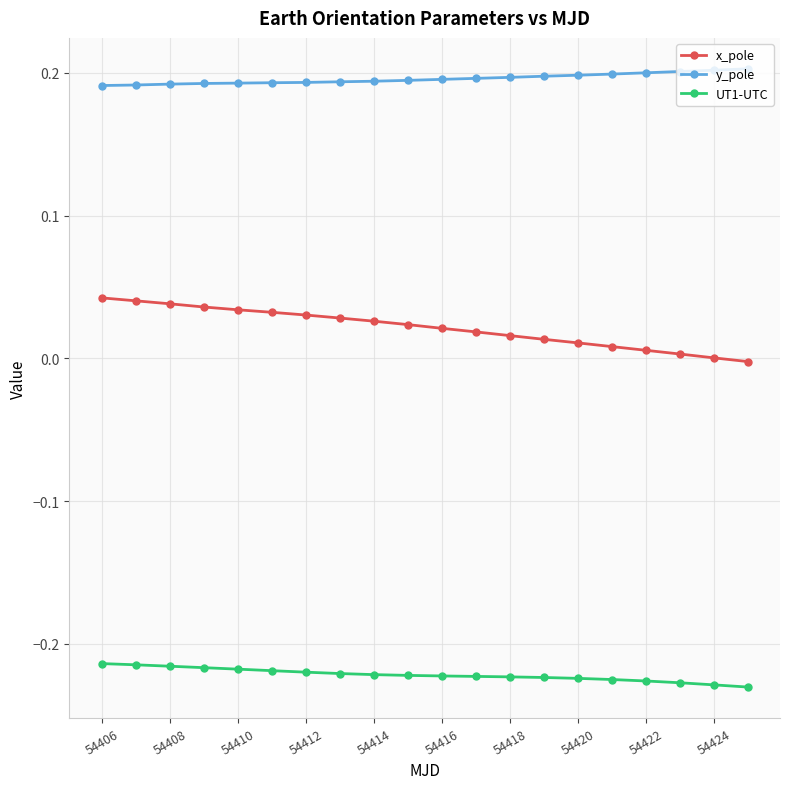

Which series has the widest spread of values?

x_pole